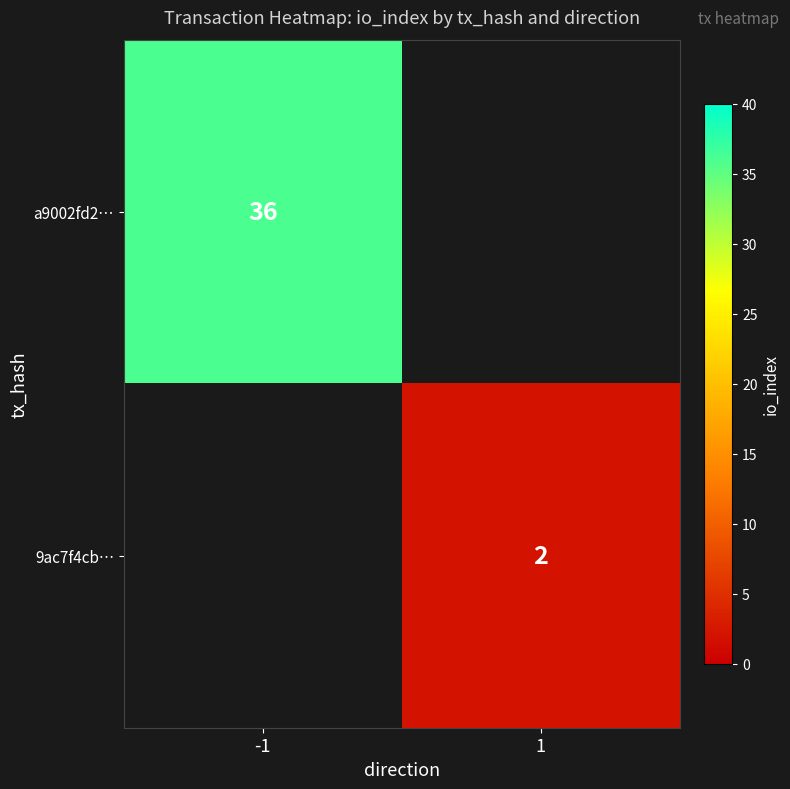

True or false: a9002fd2… has a value of 36 at -1.

True